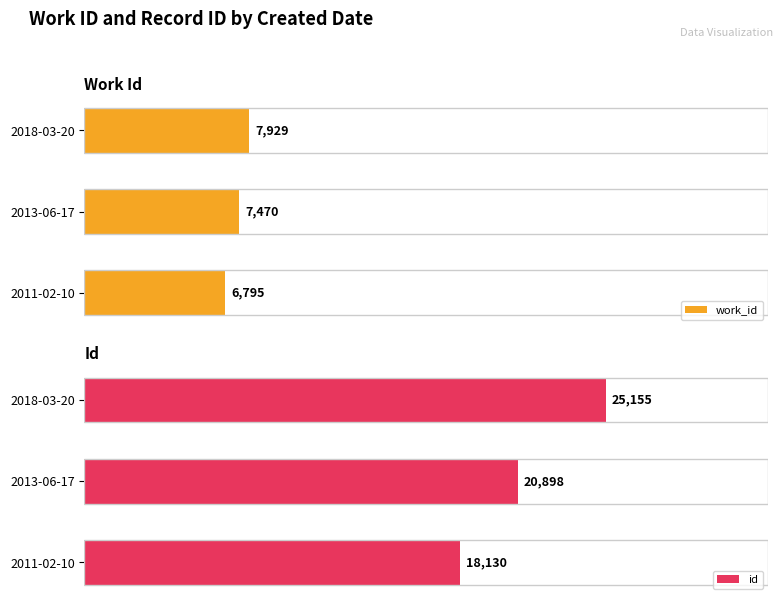

How many bars are there in total?

6